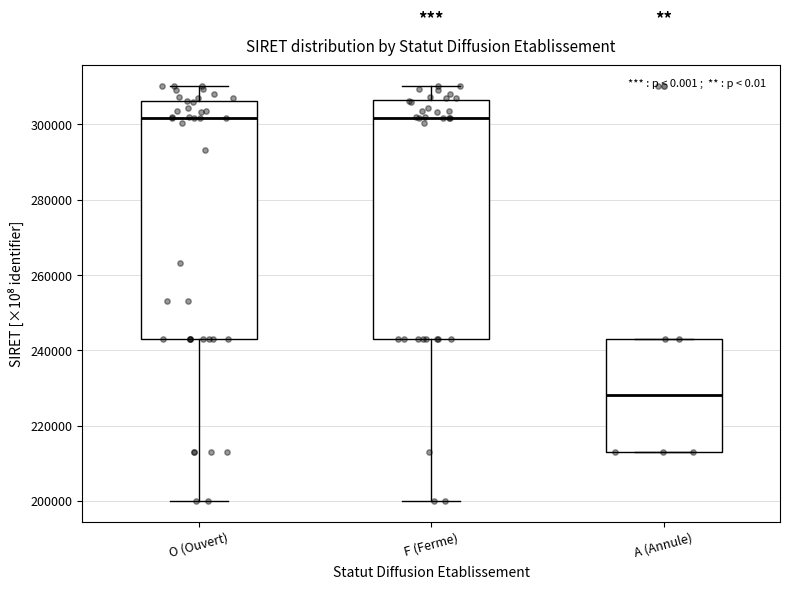

Reading left to right, read every box against the y-axis: the position of its median line, the range the box covers, and the ends of its whiskers. The values are not printed on the chart, so give them approximately, as read against the axis.

O (Ouvert): median 302000, box 244000 to 306000, whiskers 200000 to 310000
F (Ferme): median 302000, box 244000 to 306000, whiskers 200000 to 310000
A (Annule): median 228000, box 214000 to 244000, whiskers 214000 to 244000